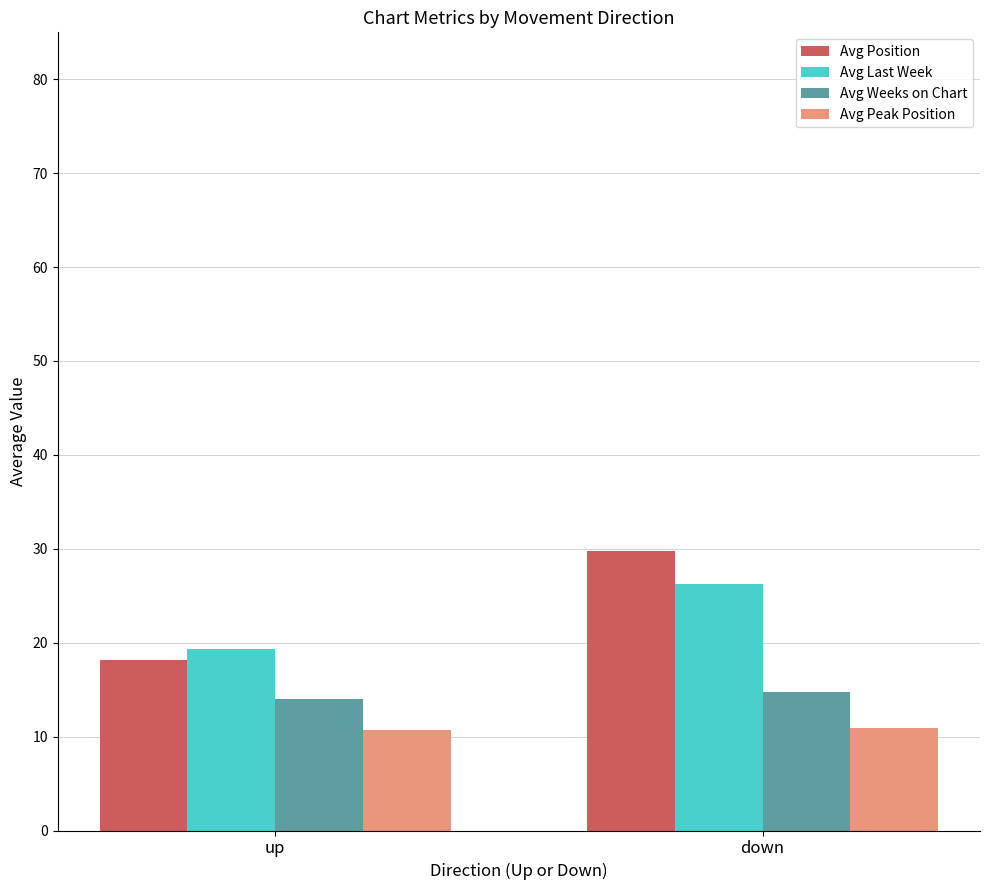

What is the label of the 2nd bar from the left?

down